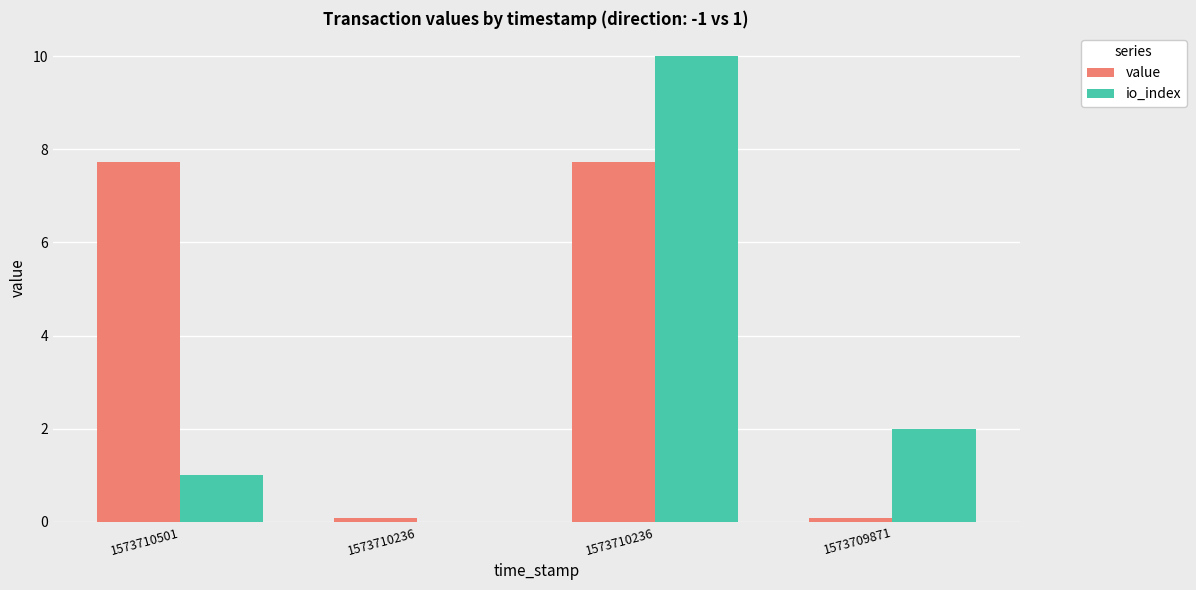

Are the bars grouped side by side (vs. stacked)?

Yes